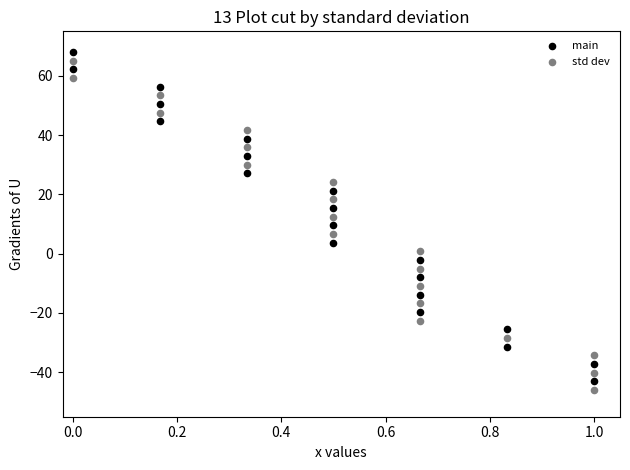

What are all the series names shown in the legend?

main, std dev